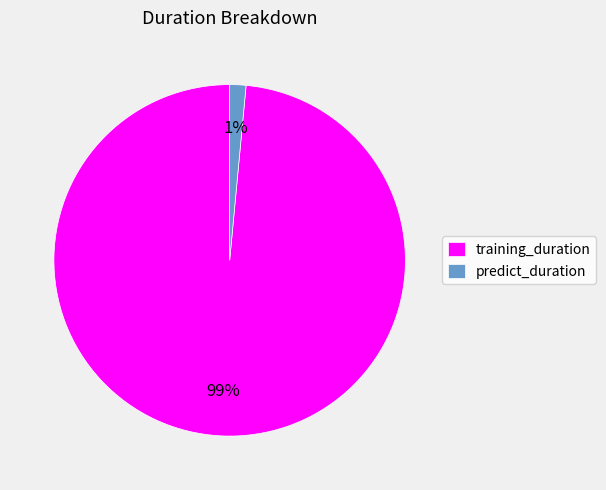

Which has a higher value, predict_duration or training_duration?

training_duration